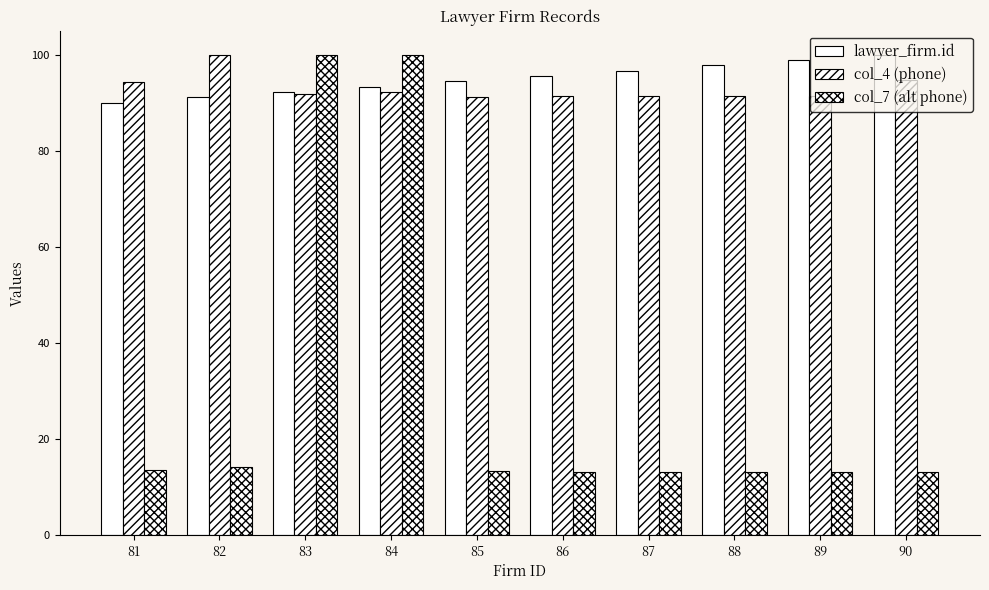

Rank the series by their maximum value, from highest to lowest.

lawyer_firm.id, col_4 (phone), col_7 (alt phone)